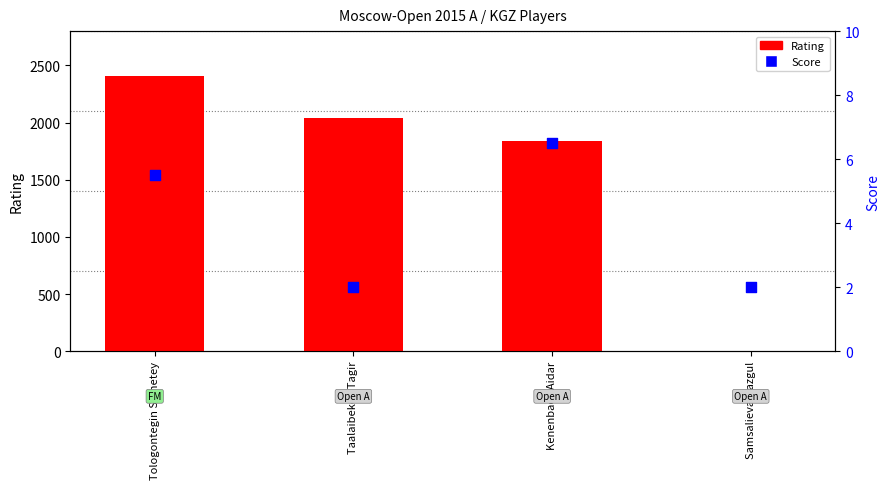

At how many categories does at least one series exceed 301?

3